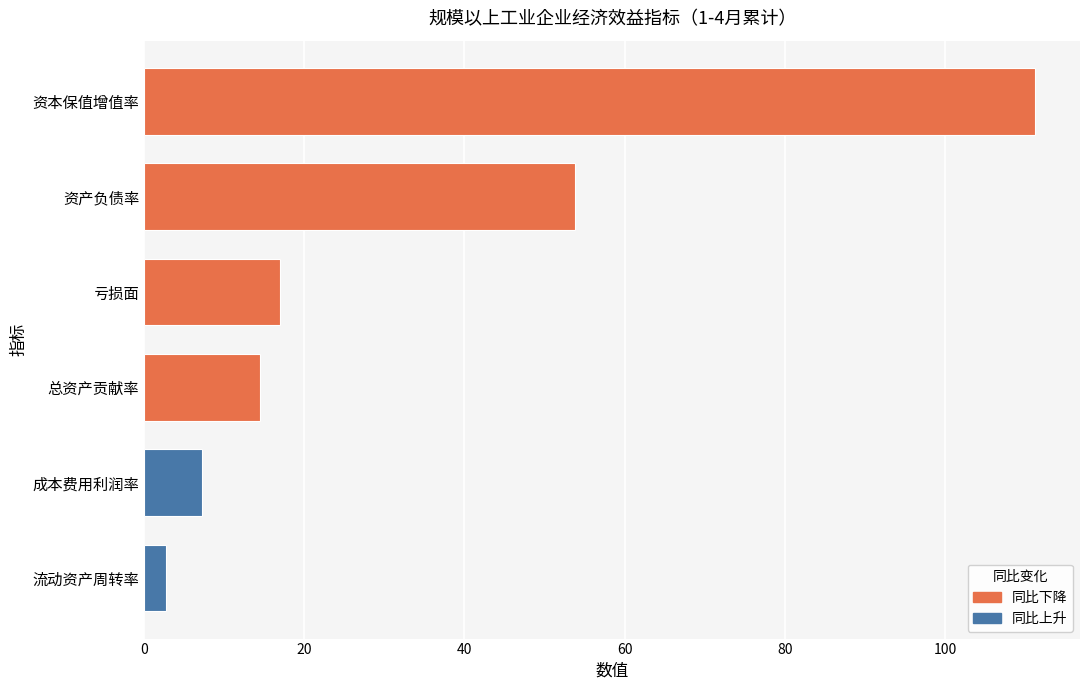

Rank the categories by value from highest to lowest.

资本保值增值率, 资产负债率, 亏损面, 总资产贡献率, 成本费用利润率, 流动资产周转率